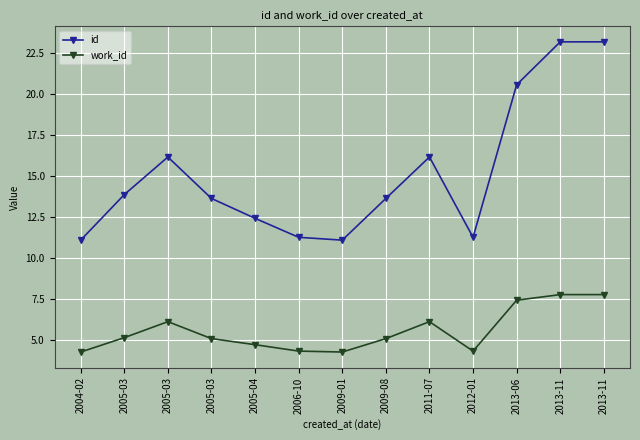

How many distinct data groups are displayed?

2